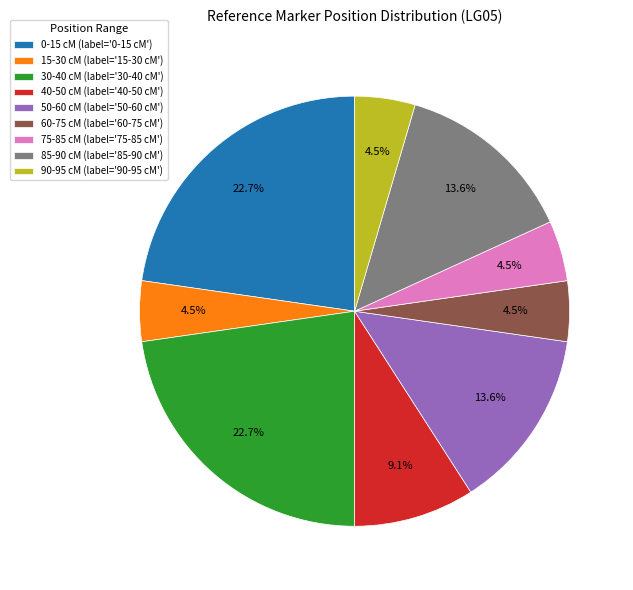

What is the ratio of the value at 40-50 cM (label='40-50 cM') to the value at 50-60 cM (label='50-60 cM')?

0.7